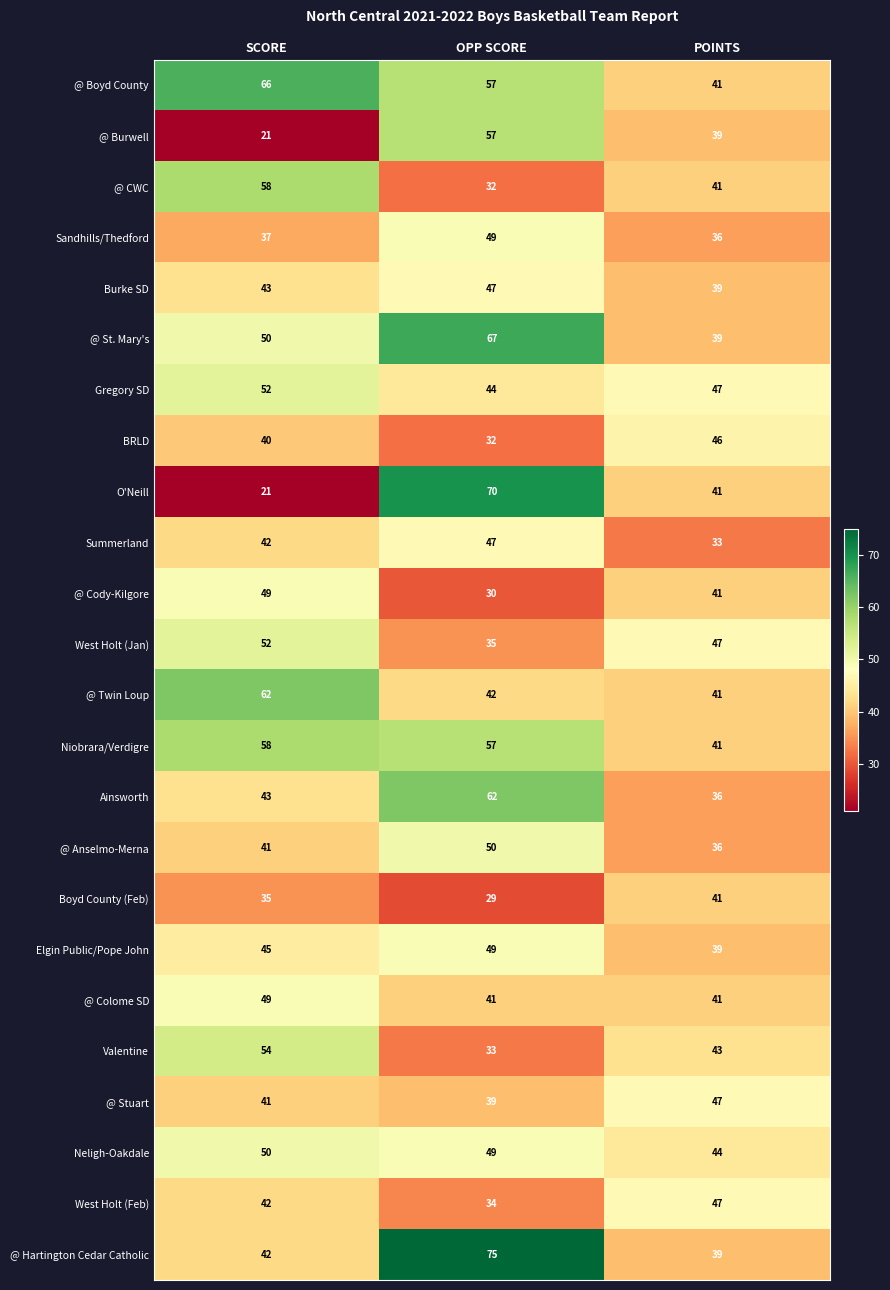

True or false: @ Colome SD has a value of 72 at POINTS.

False